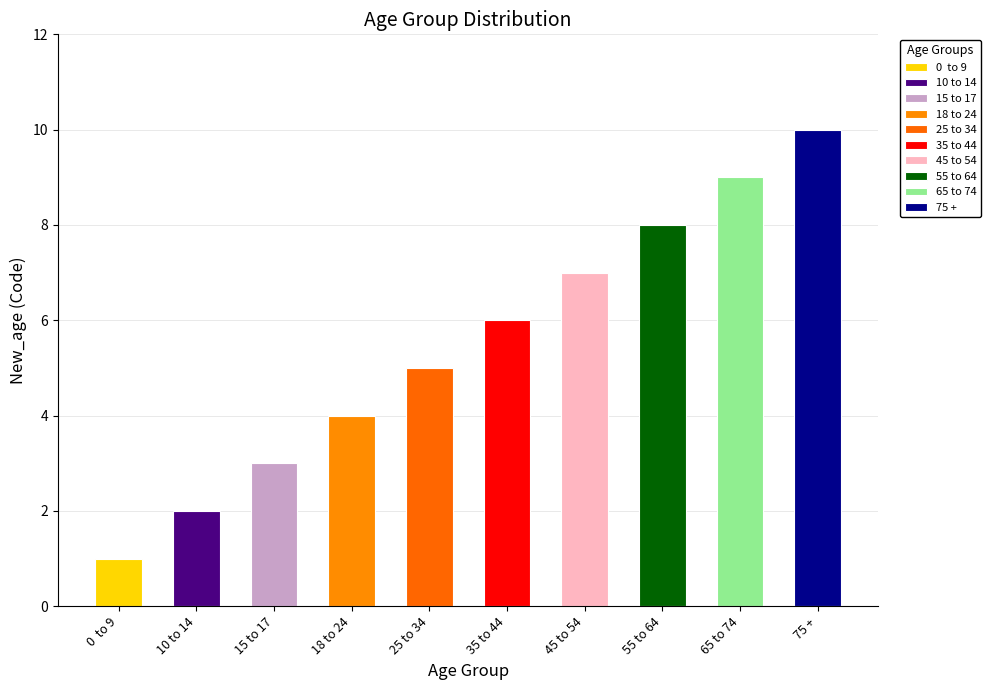

The chart shows a value of 15 at 75 +. True or false?

False